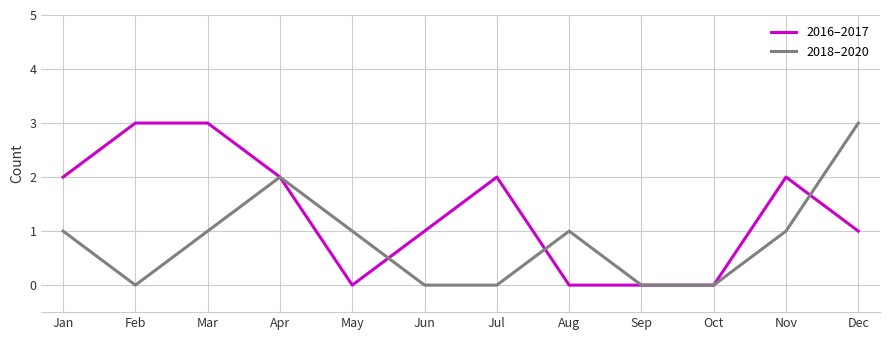

Between May and Oct, which series saw the biggest shift?

2018–2020